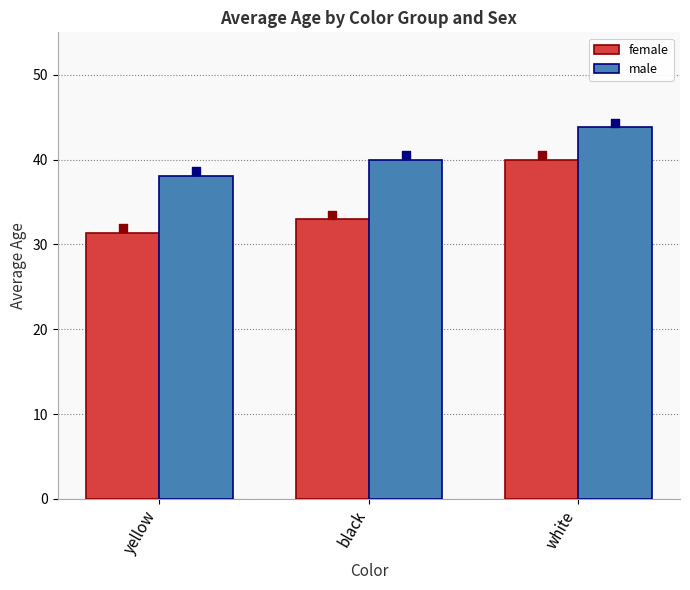

At how many categories does at least one series exceed 35?

3